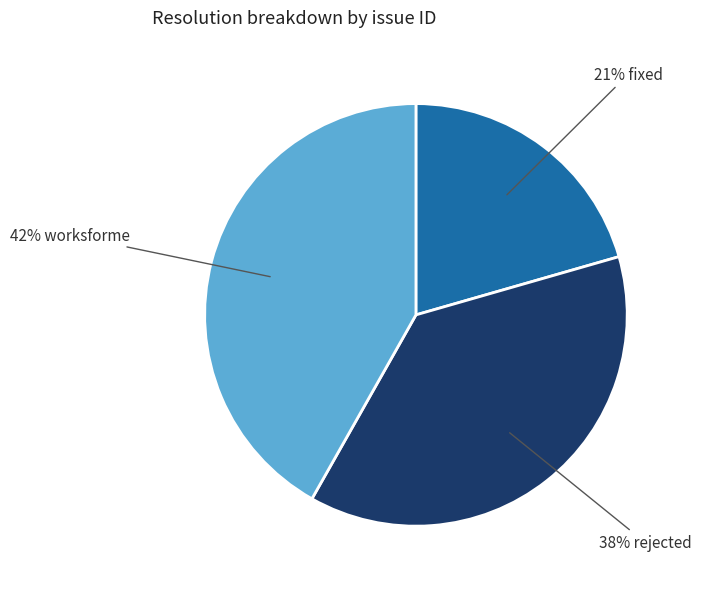

To the nearest percent, what is the average slice percentage?

33%